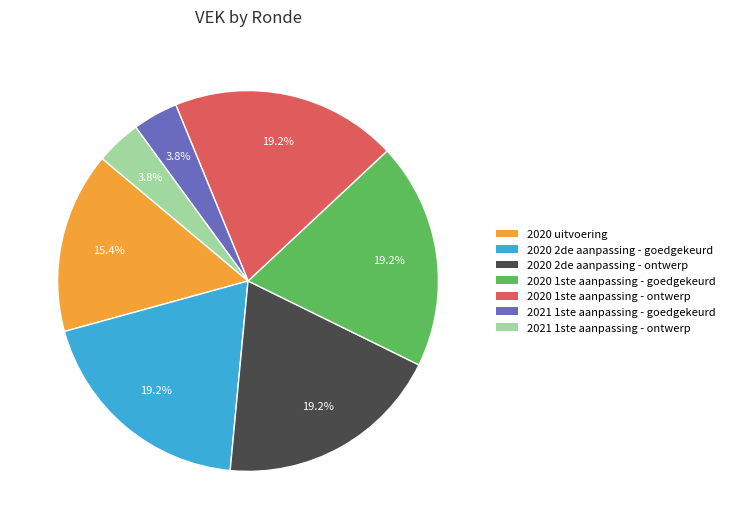

Which has a higher value, 2020 1ste aanpassing - goedgekeurd or 2021 1ste aanpassing - ontwerp?

2020 1ste aanpassing - goedgekeurd